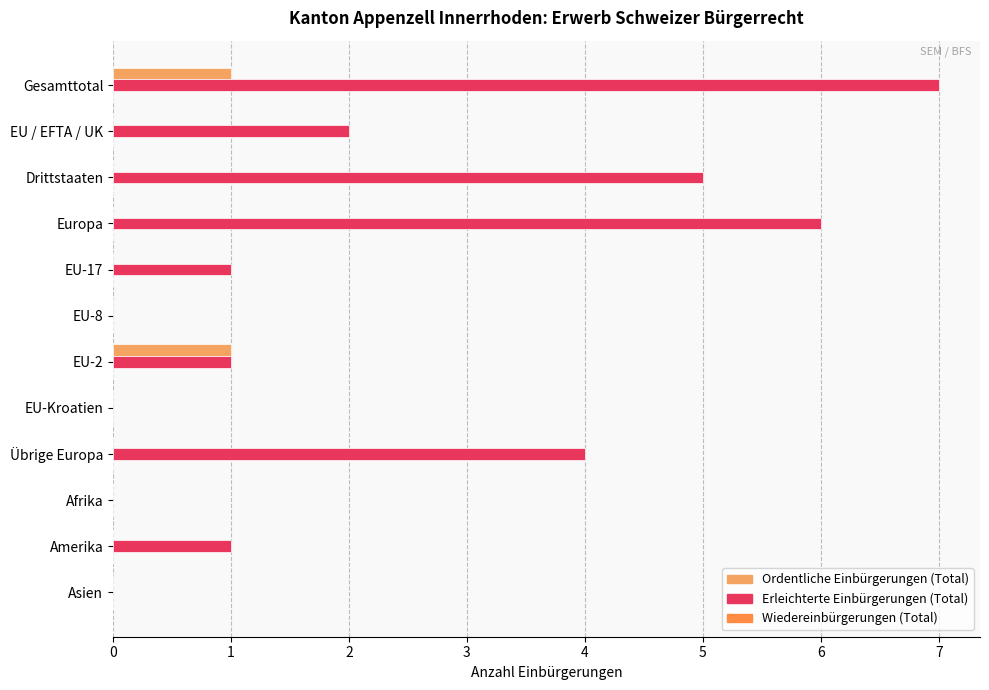

Which series has the largest range (max minus min)?

Erleichterte Einbürgerungen (Total)